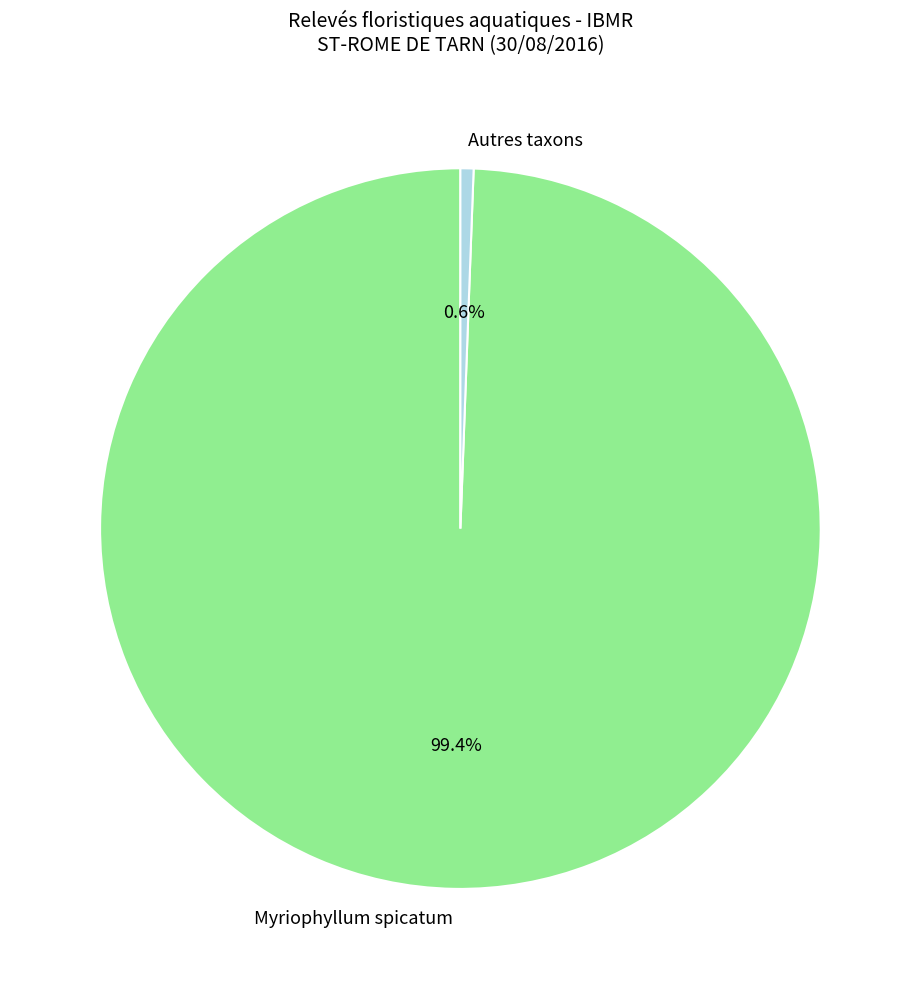

Which category has the biggest portion of the pie?

Myriophyllum spicatum